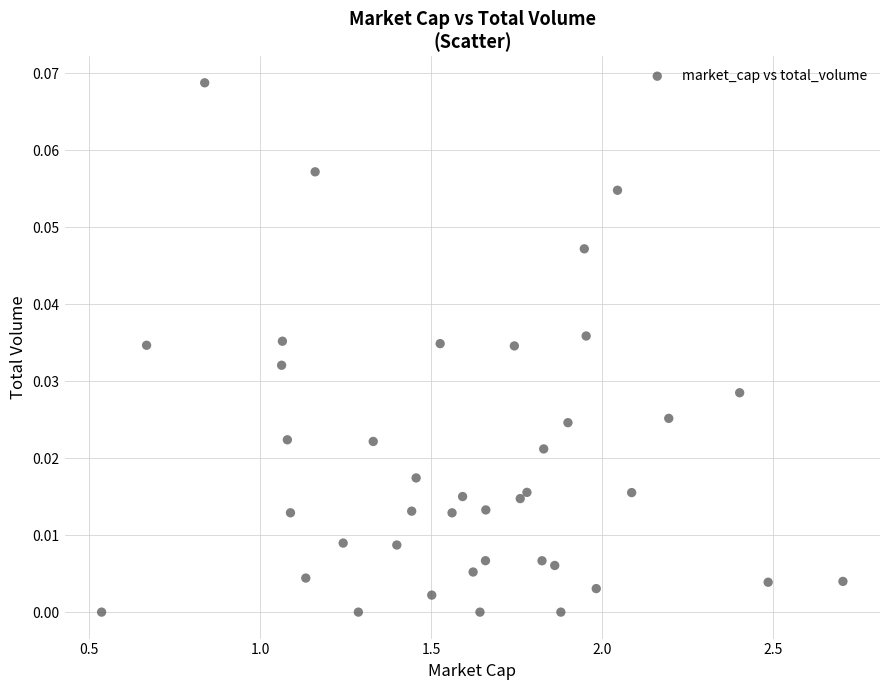

What is the range of X values (max minus min)?

2.2